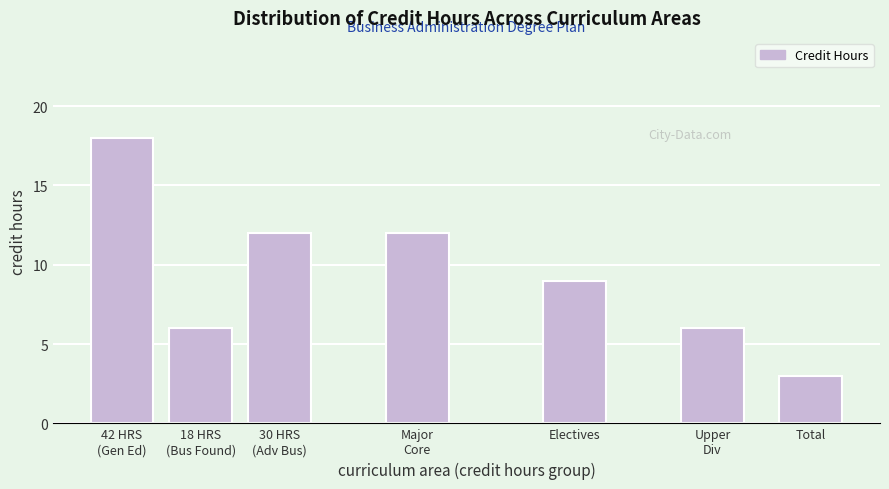

Reading left to right, extract all data points from this chart.

18	6	12	12	9	6	3